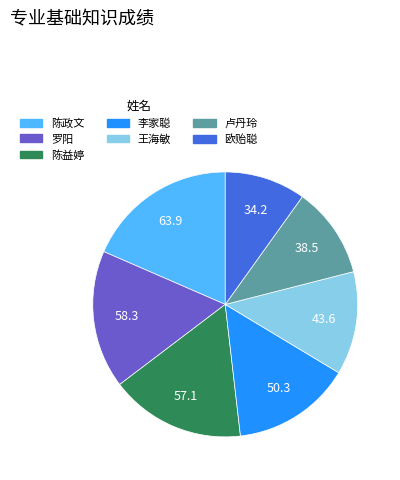

Is there a majority slice in this chart?

No